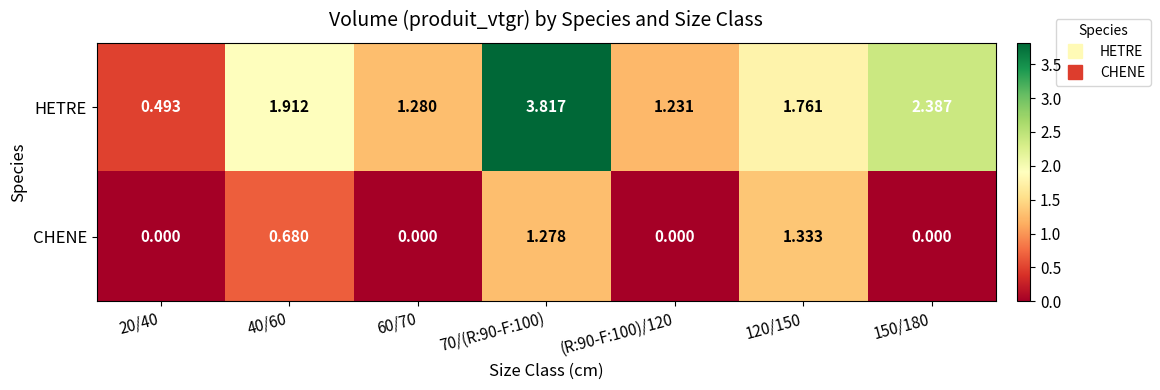

Which series has the largest total across all categories?

HETRE